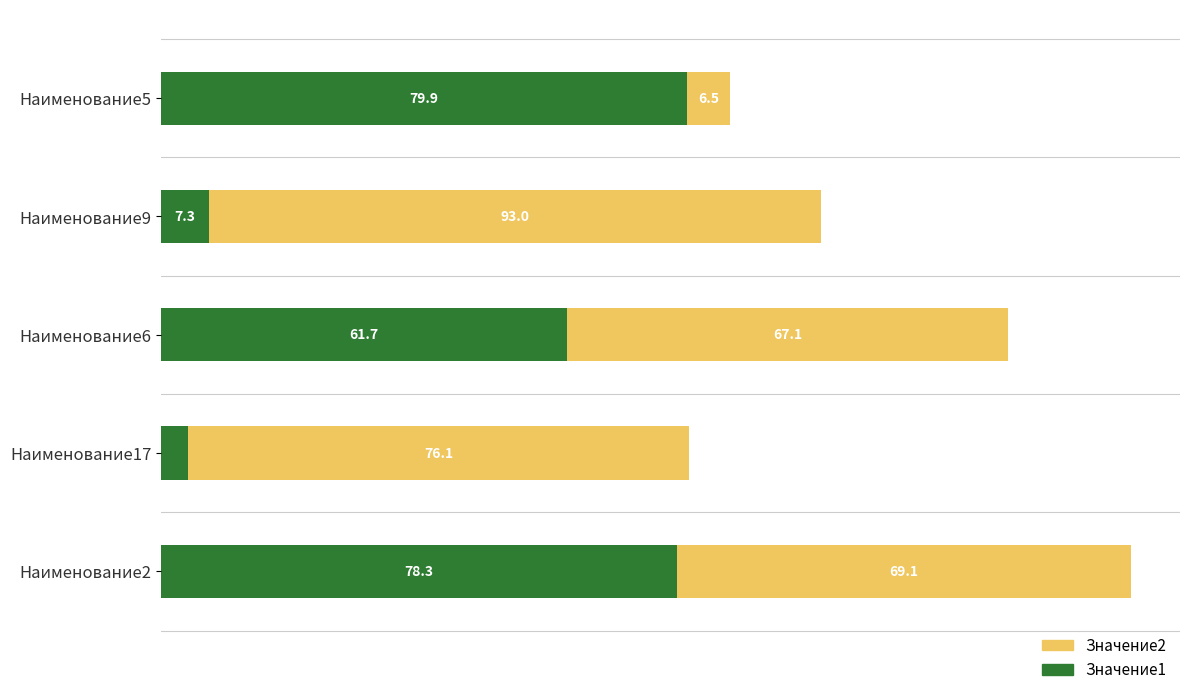

At which label does Значение1 reach its minimum?

Наименование17